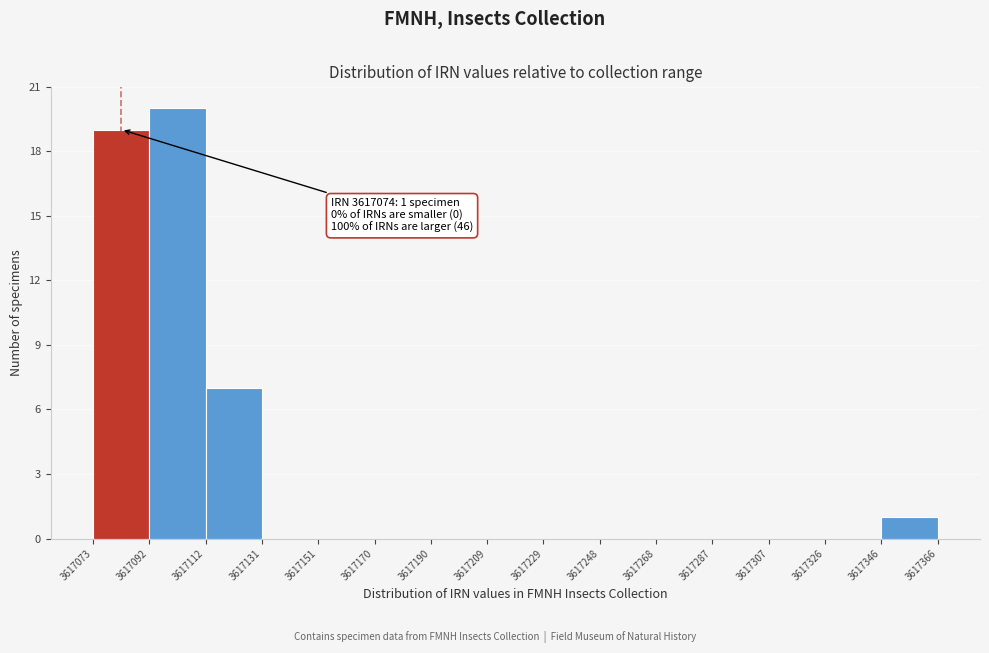

Over which range of the x-axis is the bar tallest?

3617092 to 3617112